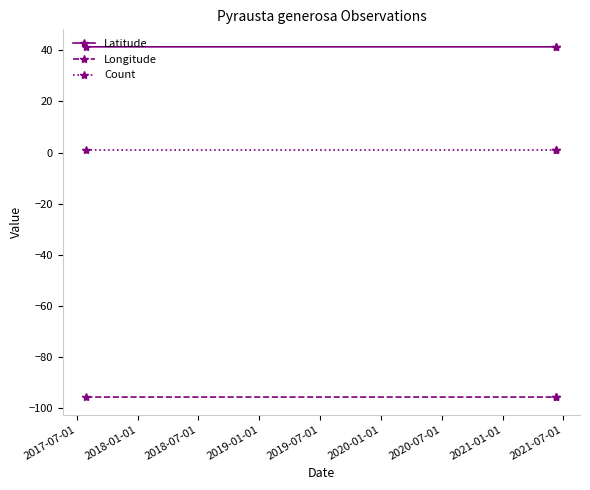

What is the sum of all Longitude values?

-287.6